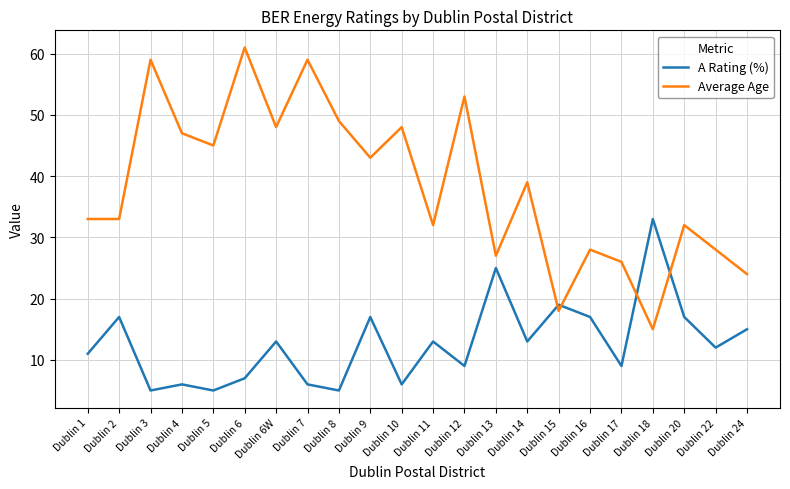

What position from the left is Dublin 16?

17